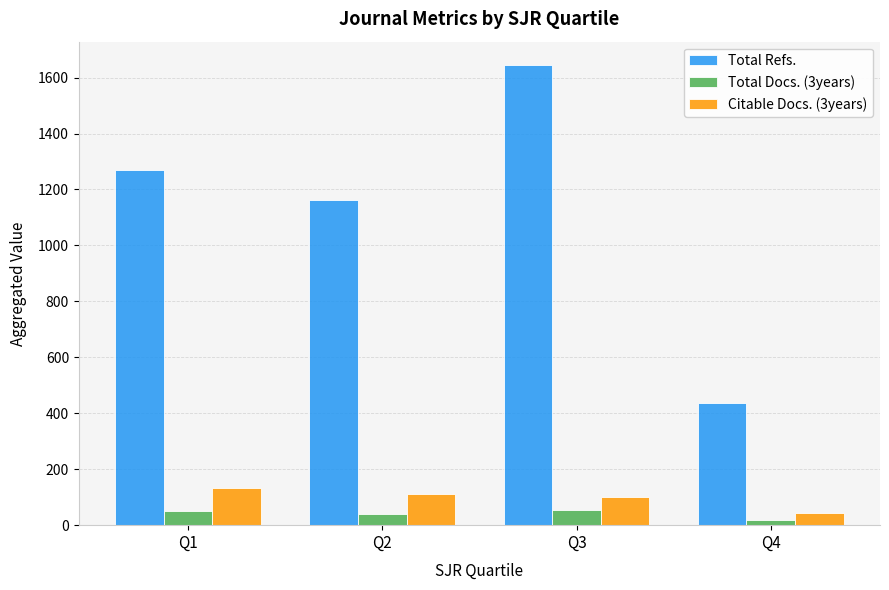

Between Q2 and Q3, which series saw the biggest shift?

Total Refs.